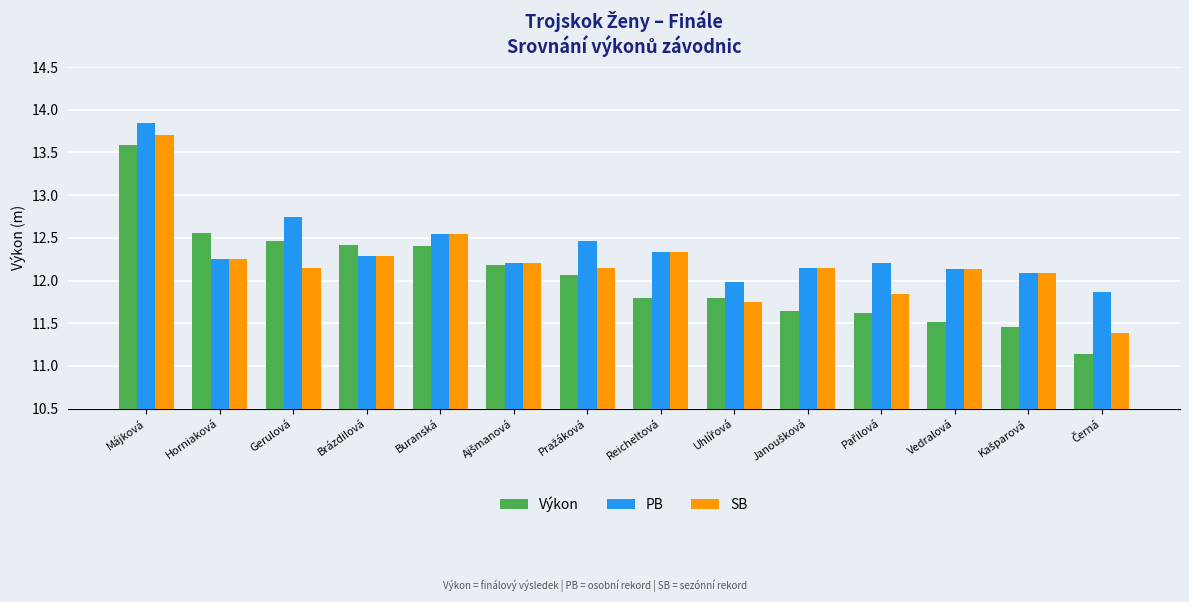

List the series in order of their overall mean, lowest first.

Výkon, SB, PB